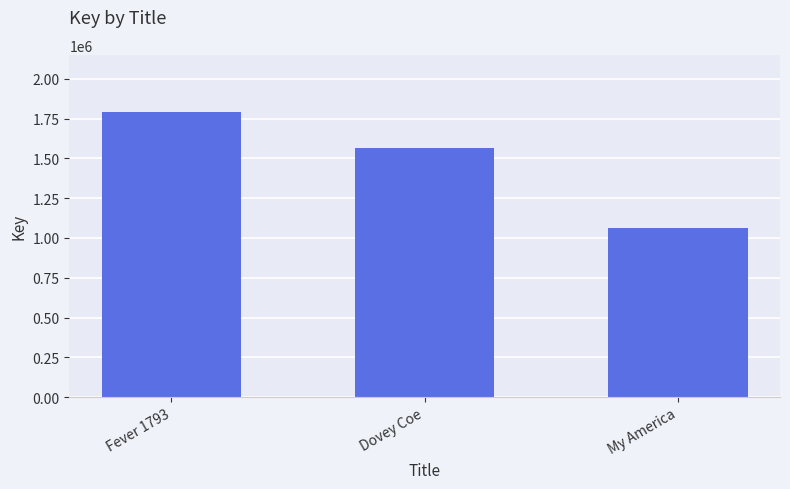

The chart shows a value of 806539 at Dovey Coe. True or false?

False